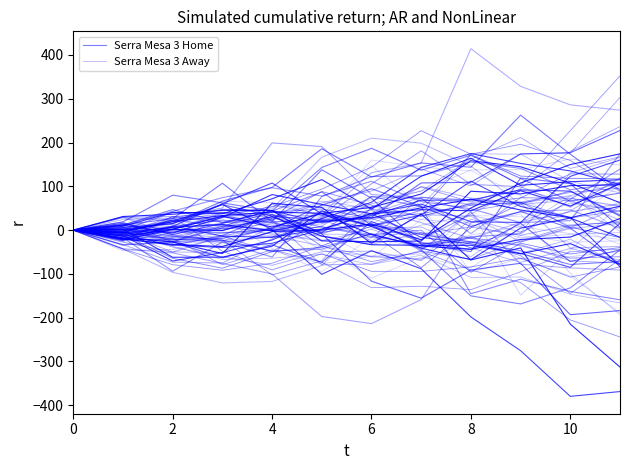

Reading left to right, list all the values displayed in this chart.

Serra Mesa 3 Home: 0.0	18.8	79.9	62.1	43.9	143.0	186.8	136.8	171.0	117.8	66.3	84.6
Serra Mesa 3 Away: 0.0	-8.5	-36.8	-67.2	-64.1	-55.6	-78.7	-57.3	-108.1	-107.0	-146.5	-166.2